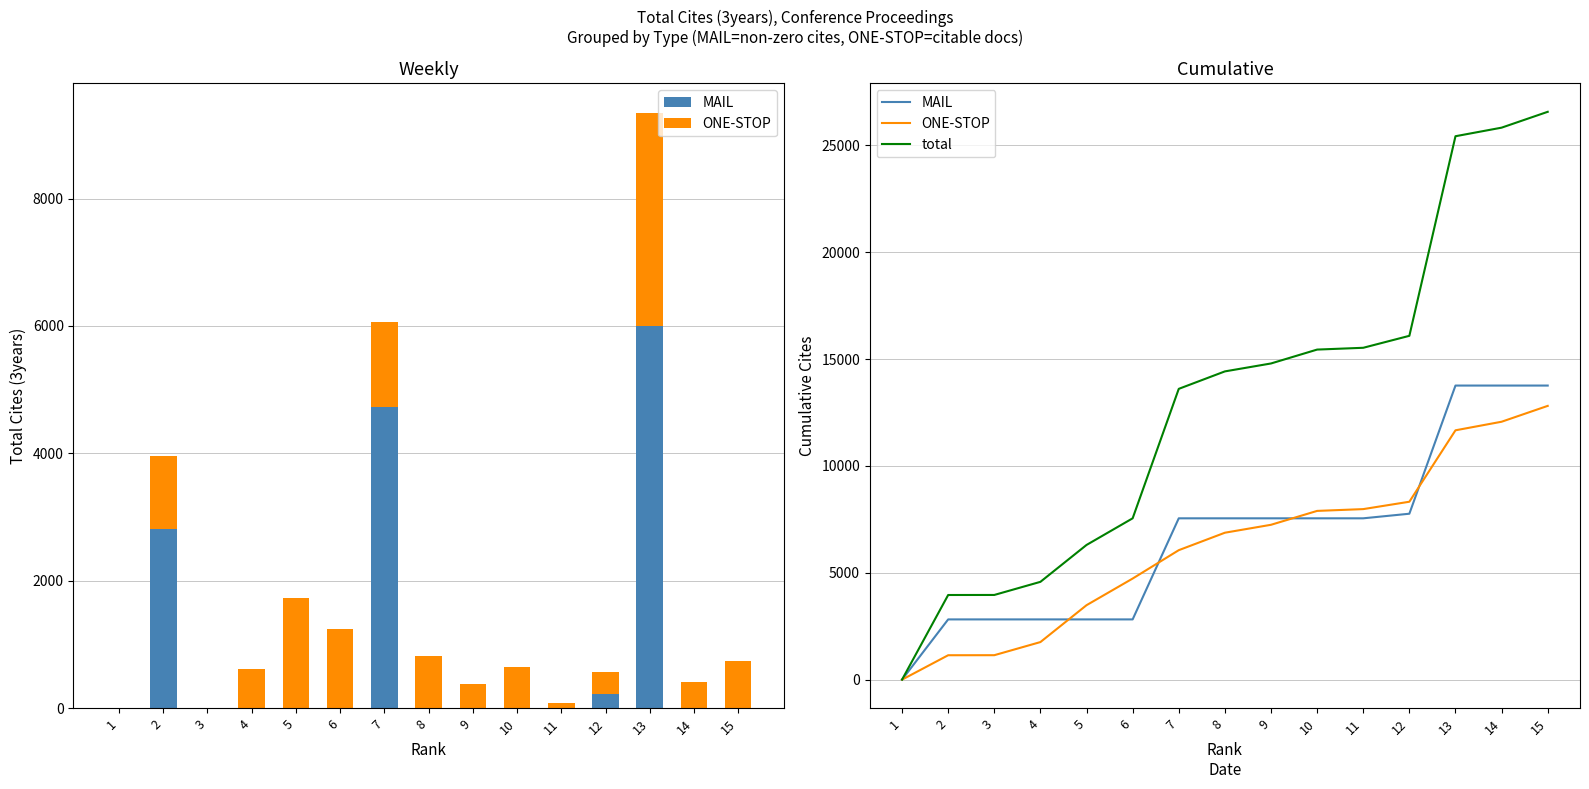

Does the chart contain stacked bars?

No